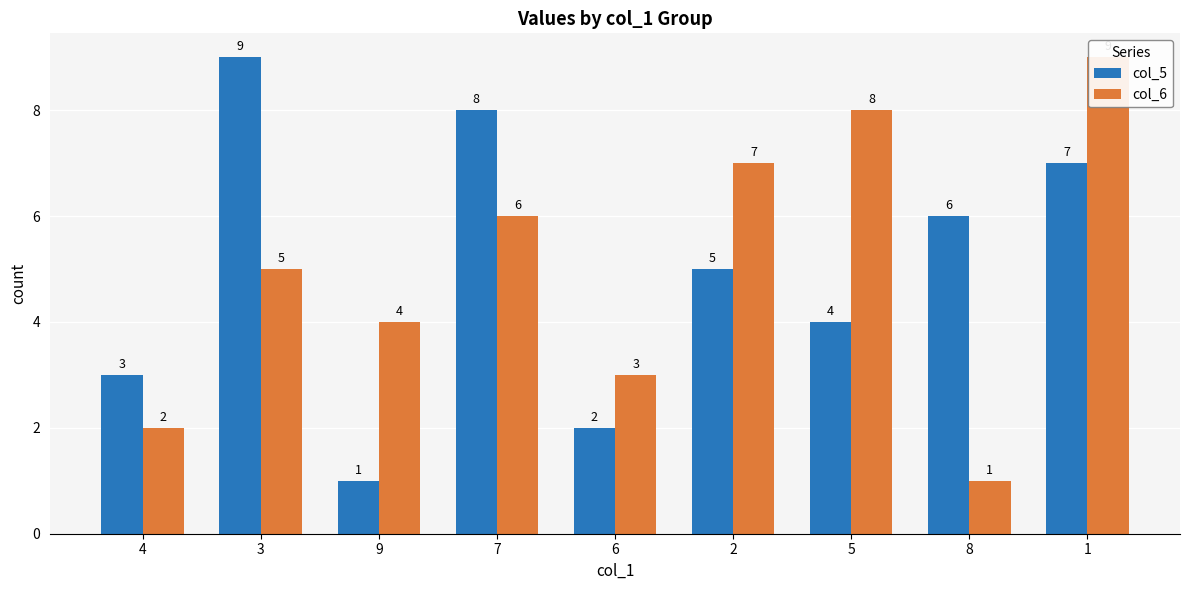

Which series has the widest spread of values?

col_5